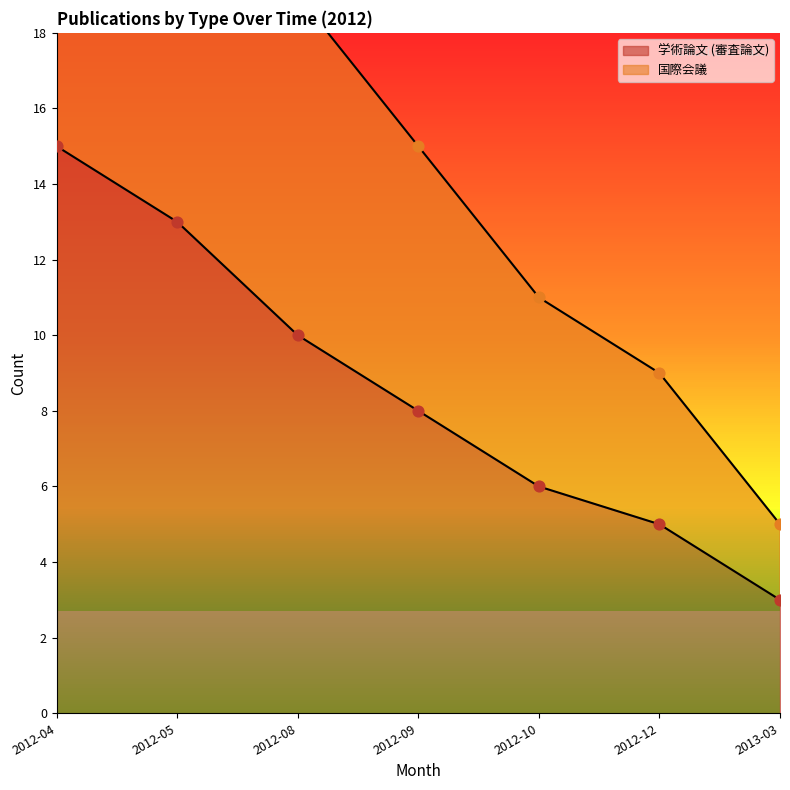

Approximately how many times larger is the value at 2012-12 compared to 2012-10?

0.8